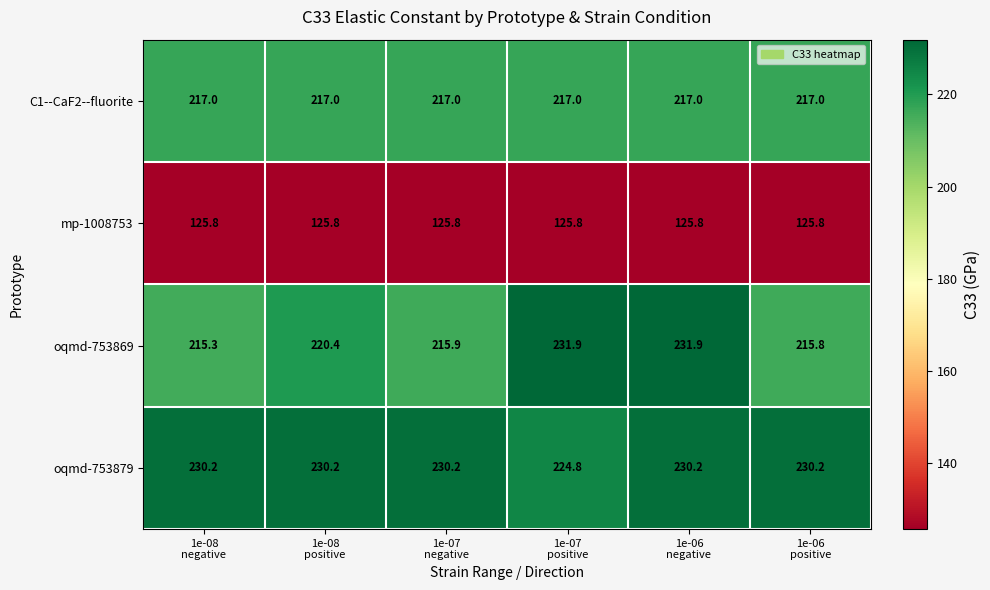

What is the smallest value displayed?

125.8